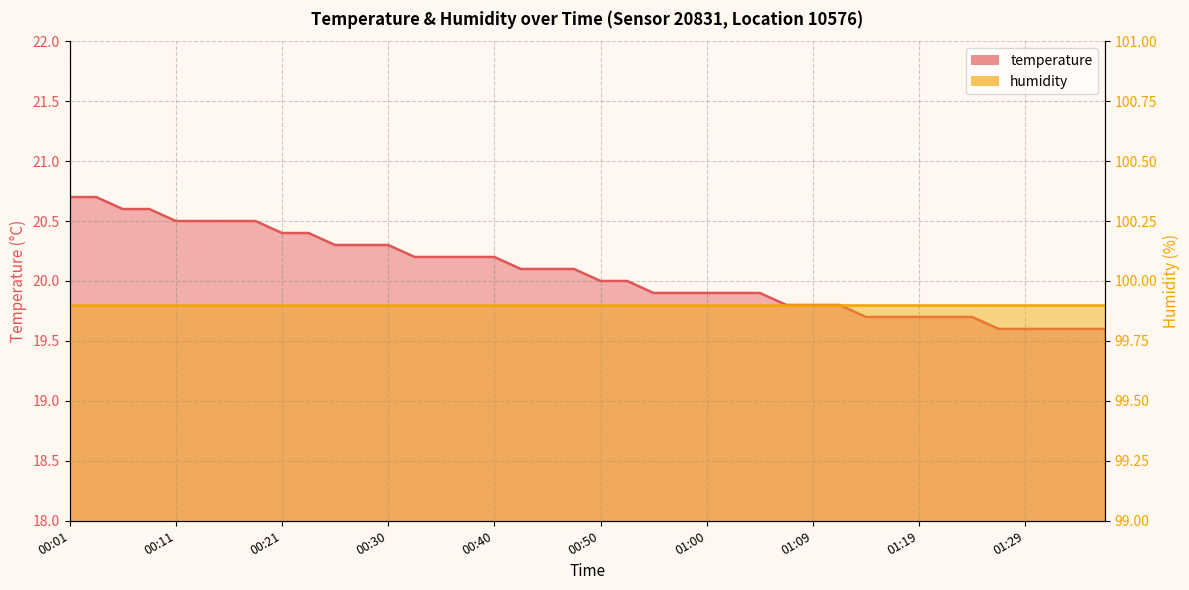

Which category has the highest value across all series?

00:01